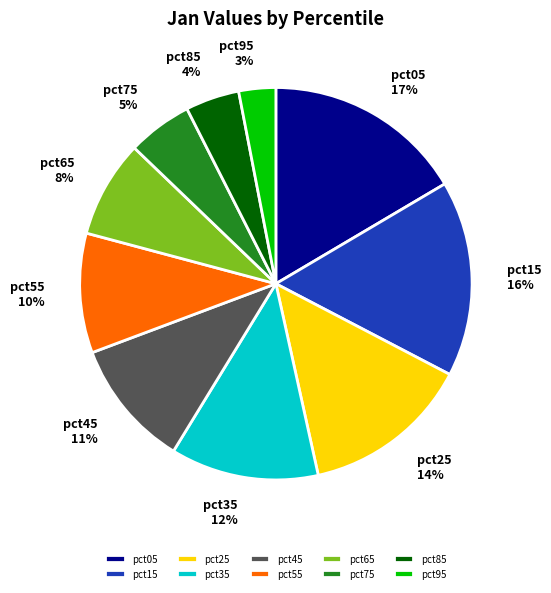

True or false: pct15 accounts for 28% of the total.

False